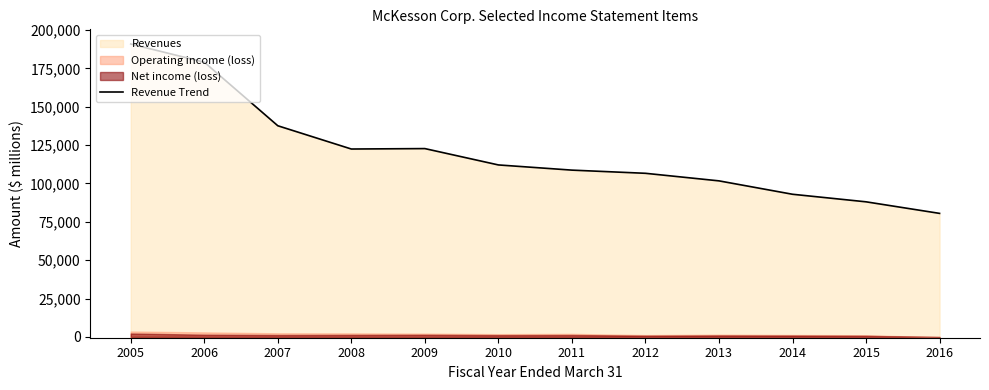

The chart shows a value of 64998 at 2011. True or false?

False